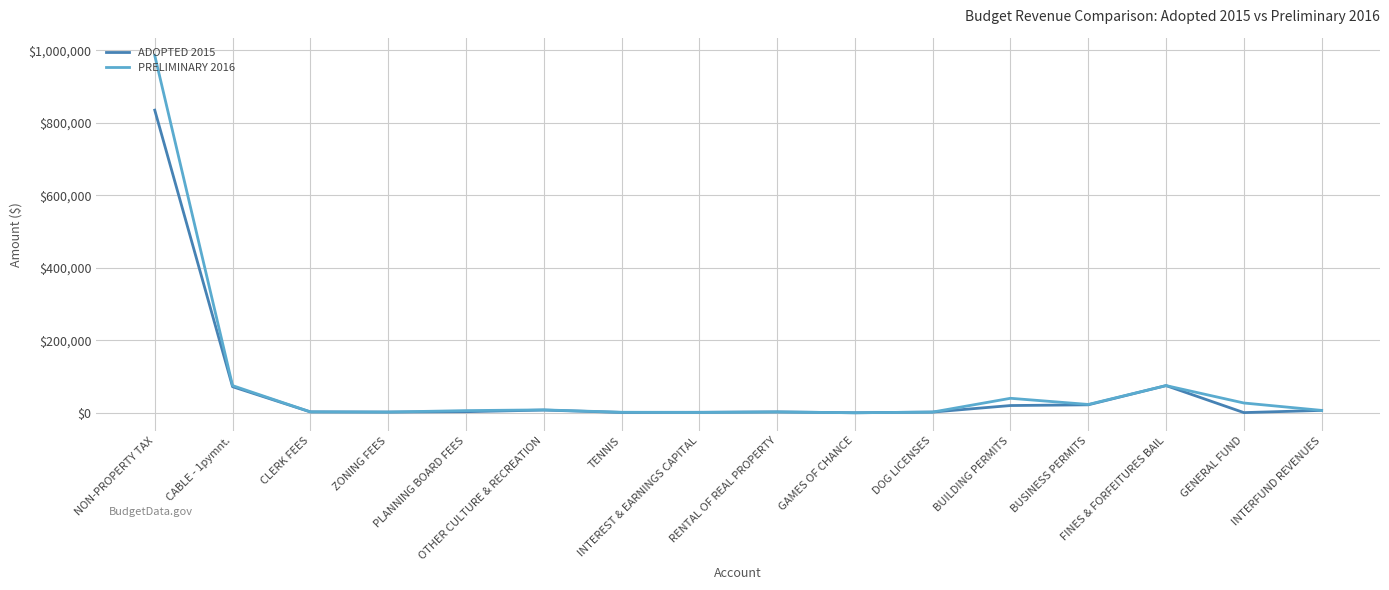

List the series in order of their peak value, lowest first.

ADOPTED 2015, PRELIMINARY 2016